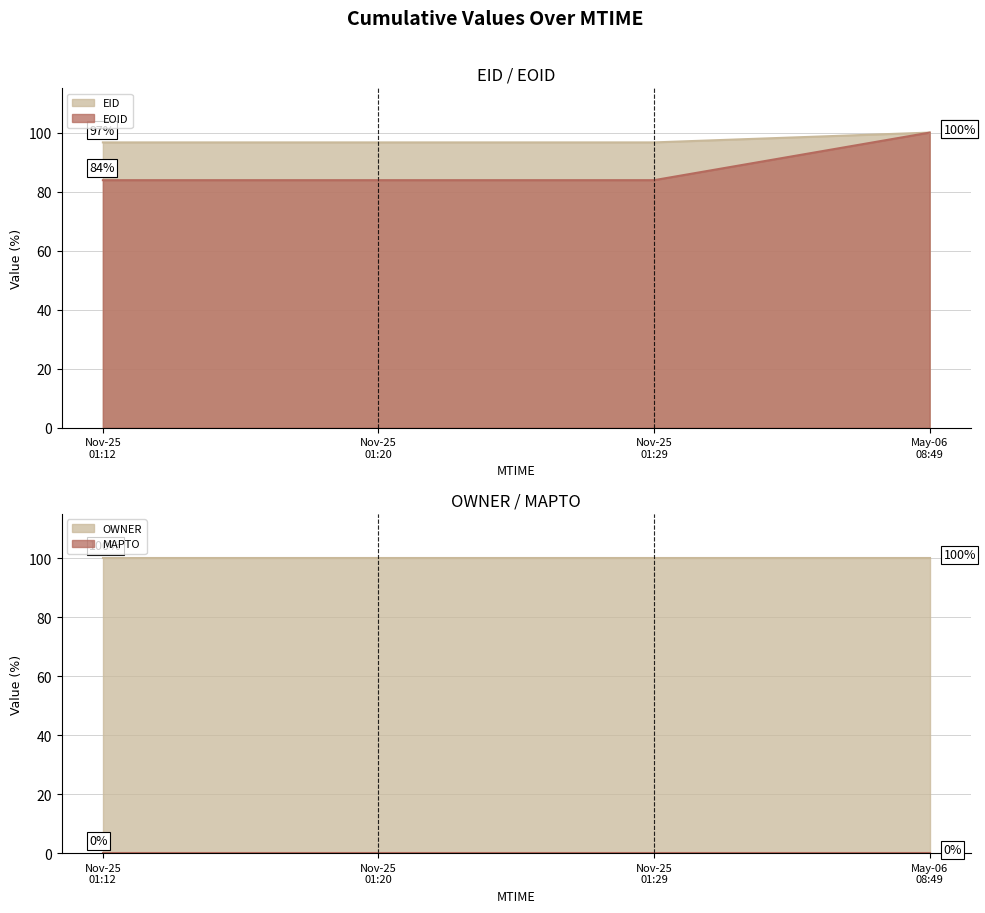

The value of EID line at May-06
08:49 is 100.0. True or false?

True